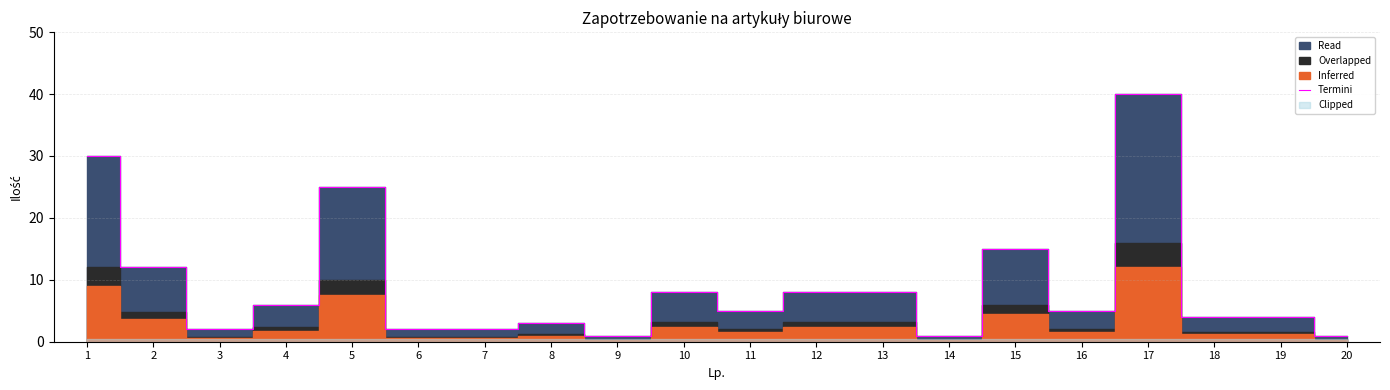

Is this an area chart (filled region under the line)?

No